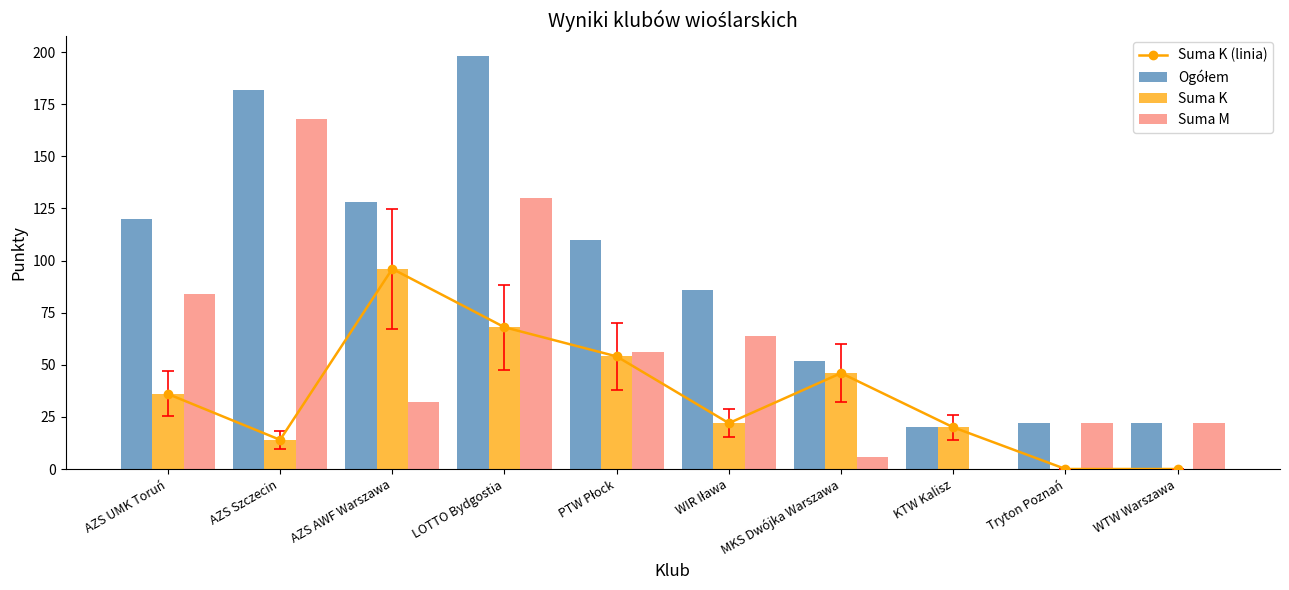

What is the label of the 10th bar from the right?

AZS UMK Toruń